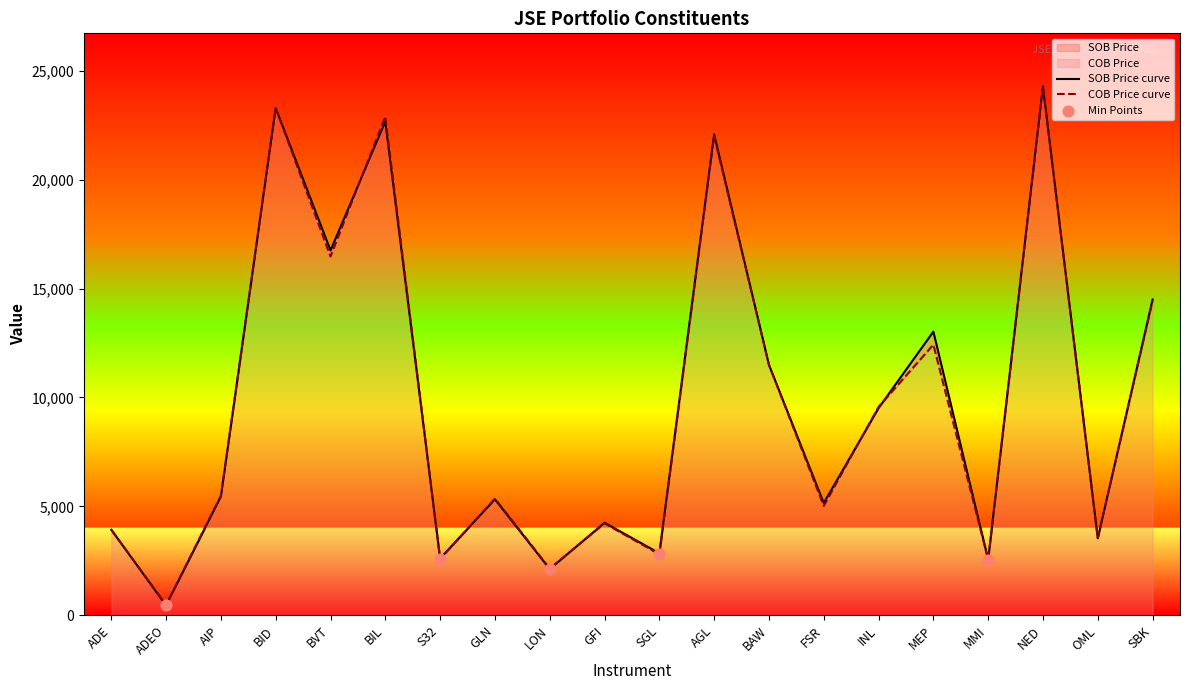

Which series has the largest total across all categories?

SOB Price